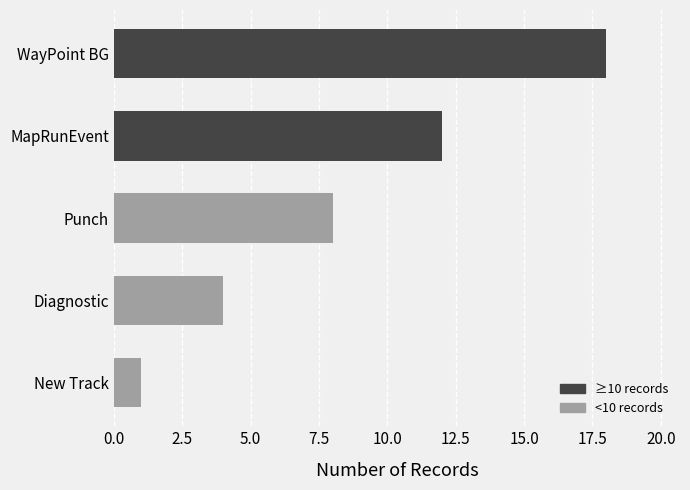

Reading top to bottom, what are all the values shown in this chart?

18	12	8	4	1